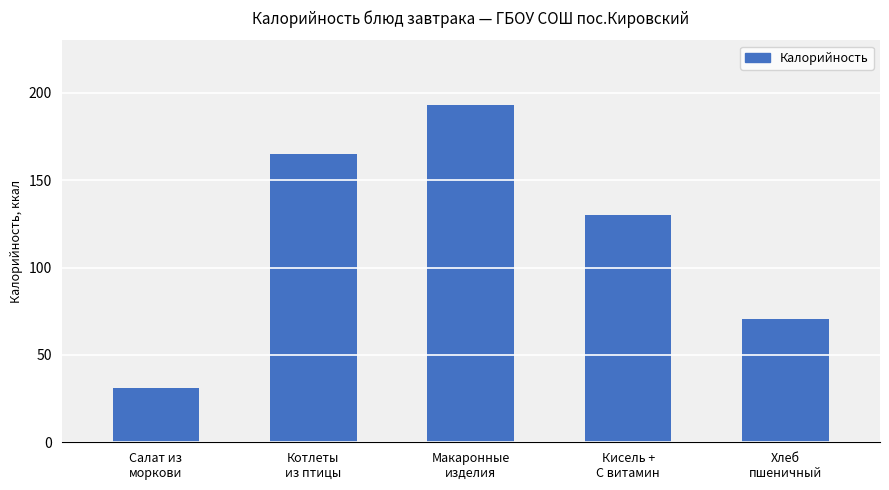

Where does the data first go above 130?

Котлеты
из птицы